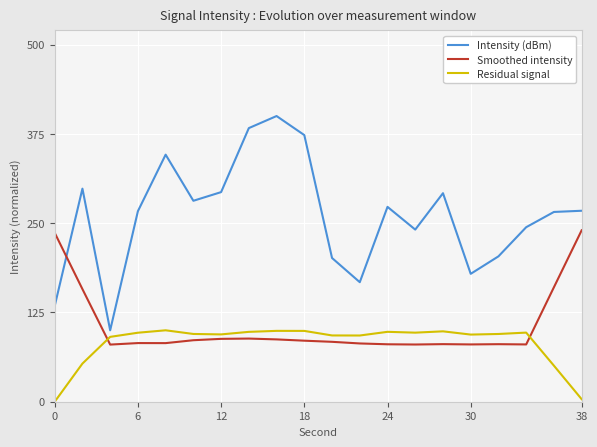

What is the difference between the maximum and minimum values in the Smoothed intensity series?

160.0